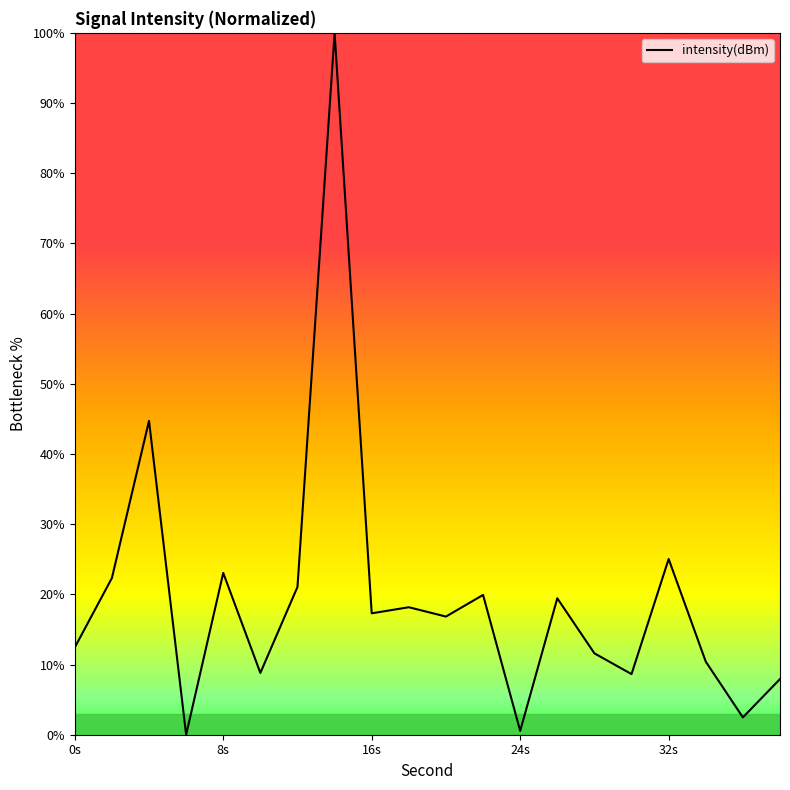

How many lines are shown in the chart?

1